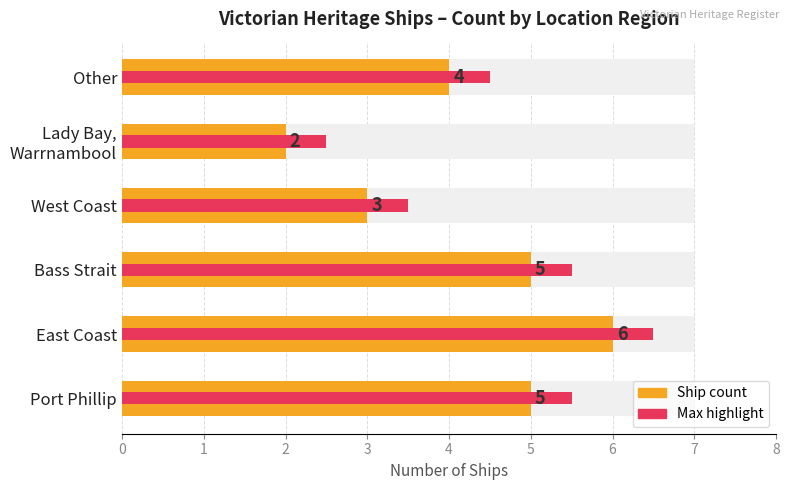

What is the difference between the maximum and second lowest values in the Max (approximate) series?

3.0